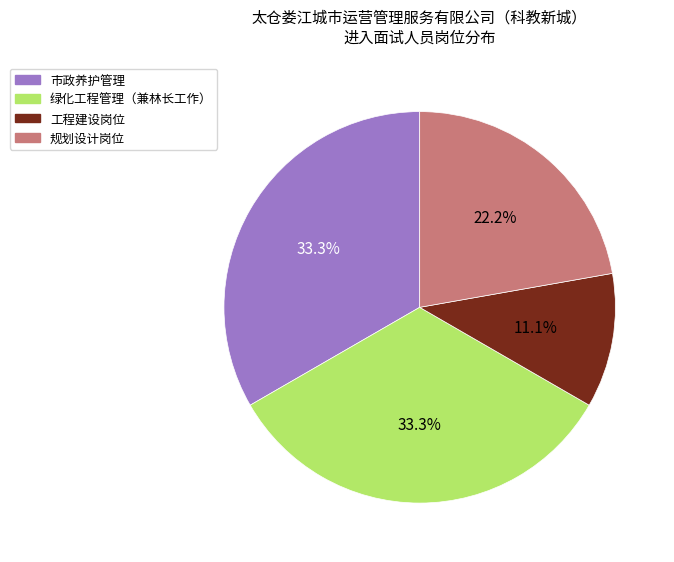

Which category has the smallest portion of the pie?

工程建设岗位